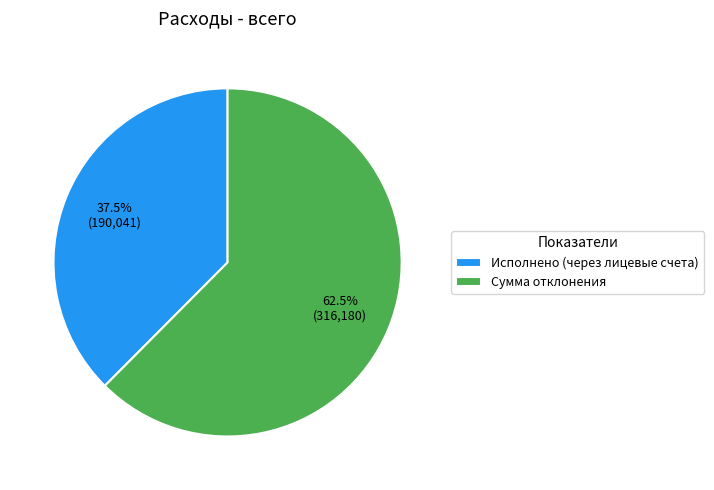

Approximately how many times larger is the value at Сумма отклонения compared to Исполнено (через лицевые счета)?

1.7